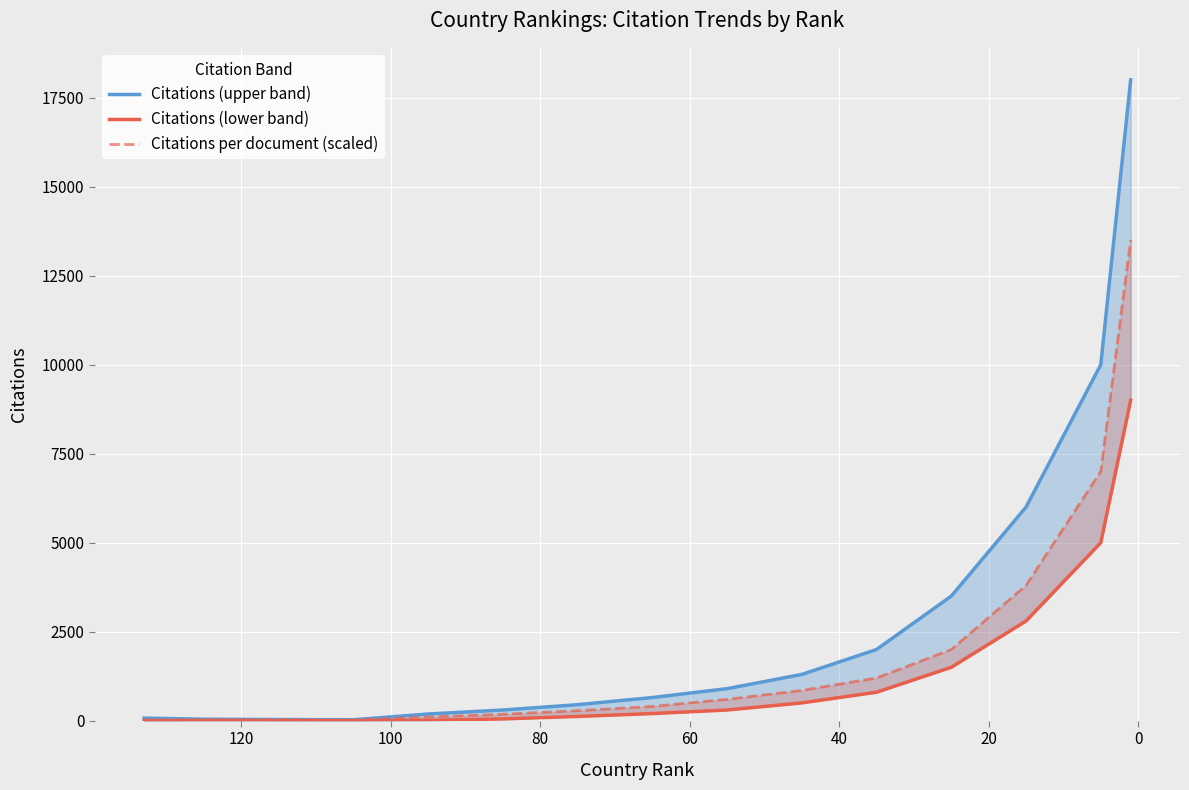

True or false: Citations (lower band) and Citations per document (scaled) intersect in this chart.

False